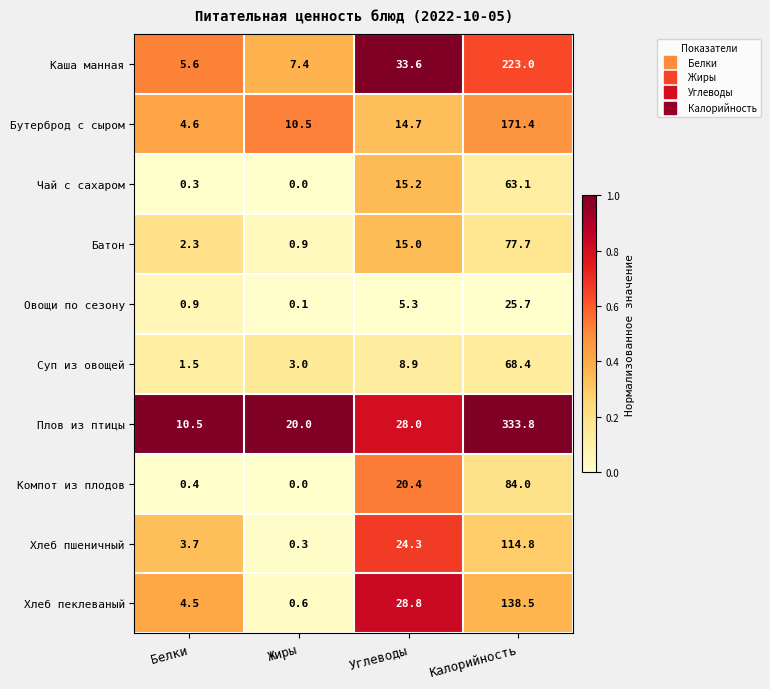

What is the approximate value of Чай с сахаром at Калорийность?

63.1